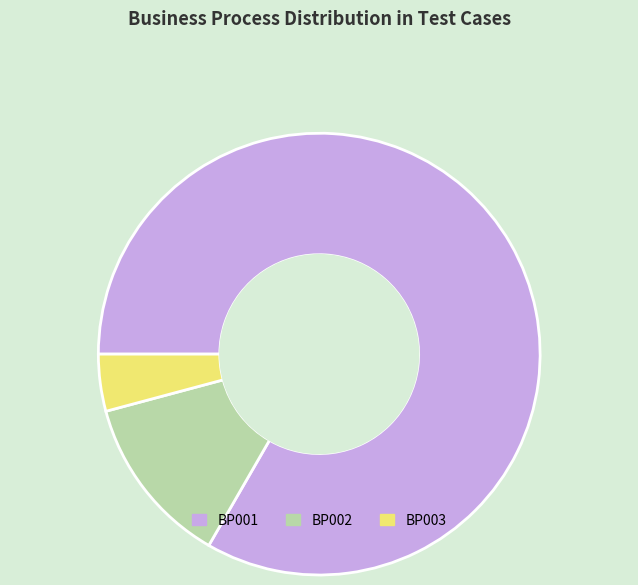

Which has a higher value, BP002 or BP003?

BP002